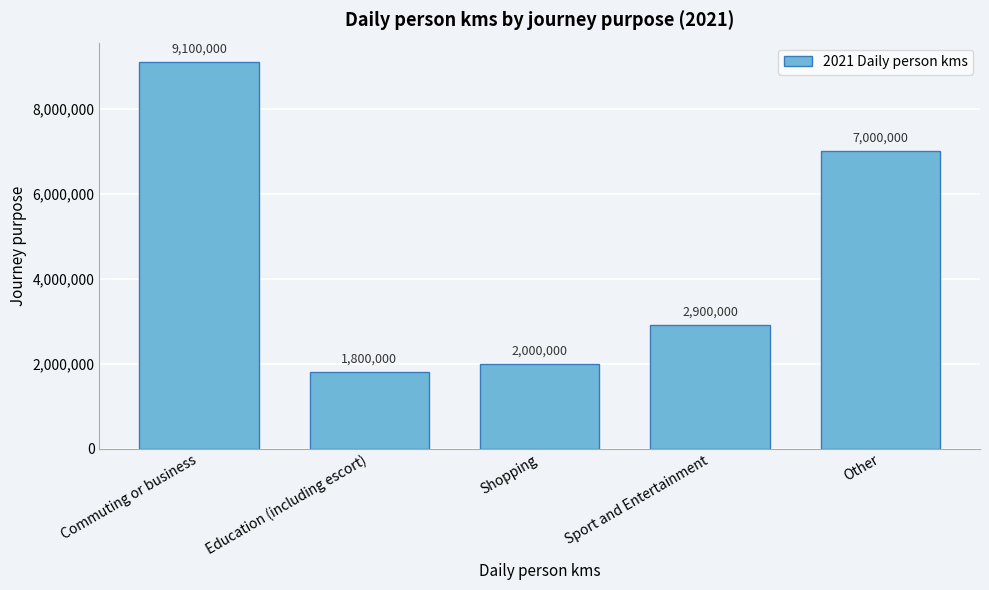

Reading left to right, transcribe all the data shown in this chart.

9100000	1800000	2000000	2900000	7000000